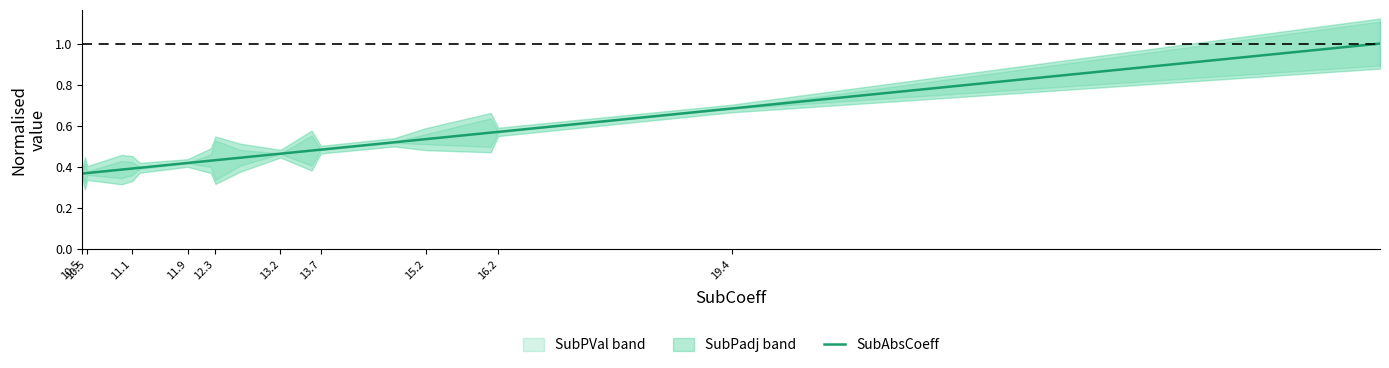

What is the maximum value for SubAbsCoeff?

1.0